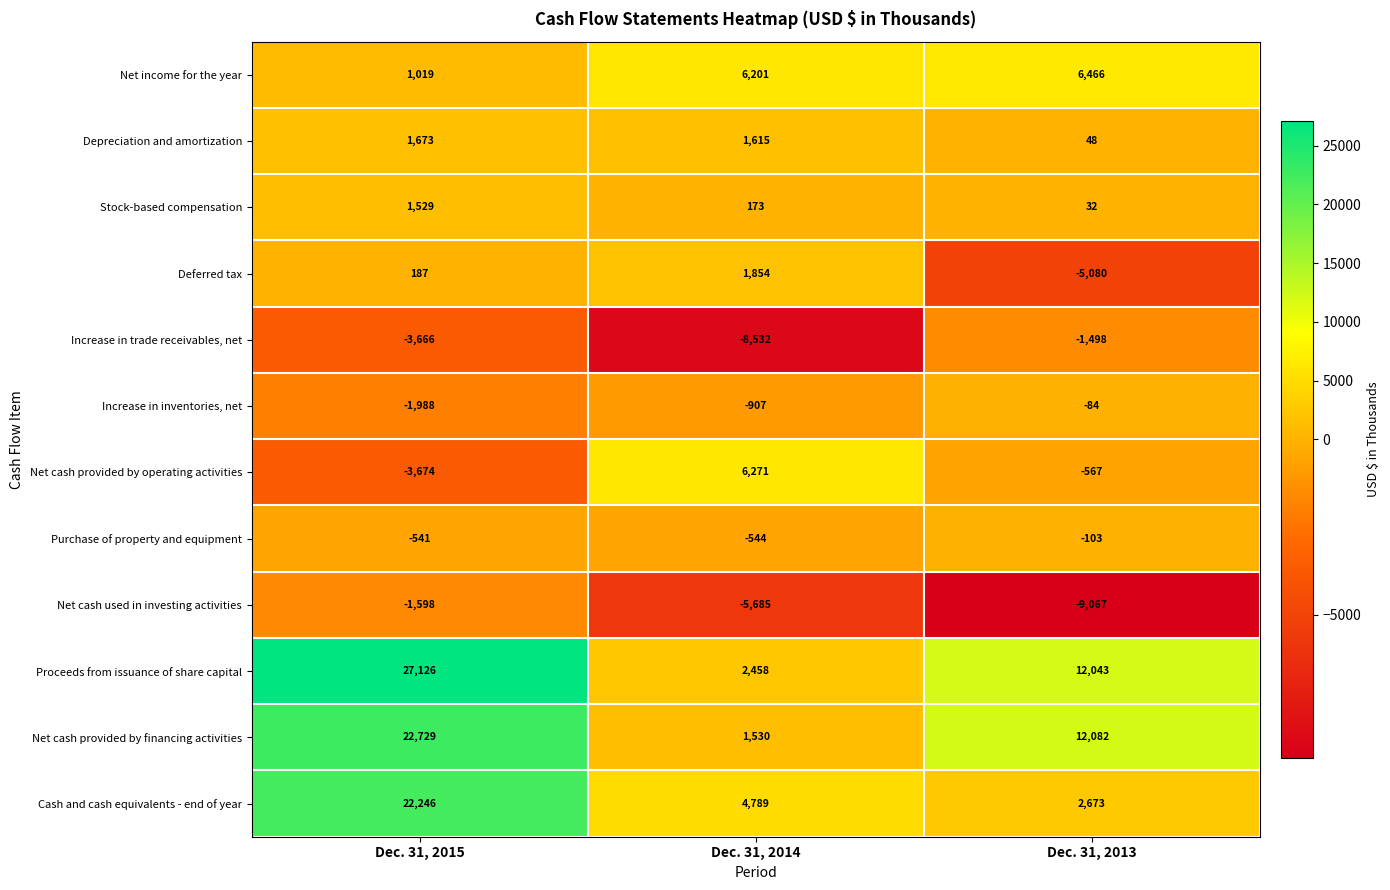

At which label is Increase in trade receivables, net closest to -5015?

Dec. 31, 2015